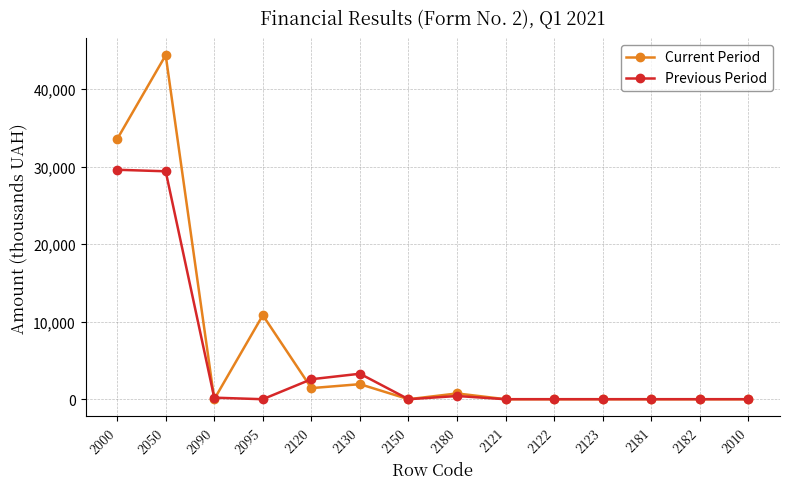

At which category does Current Period reach its first local peak?

2050